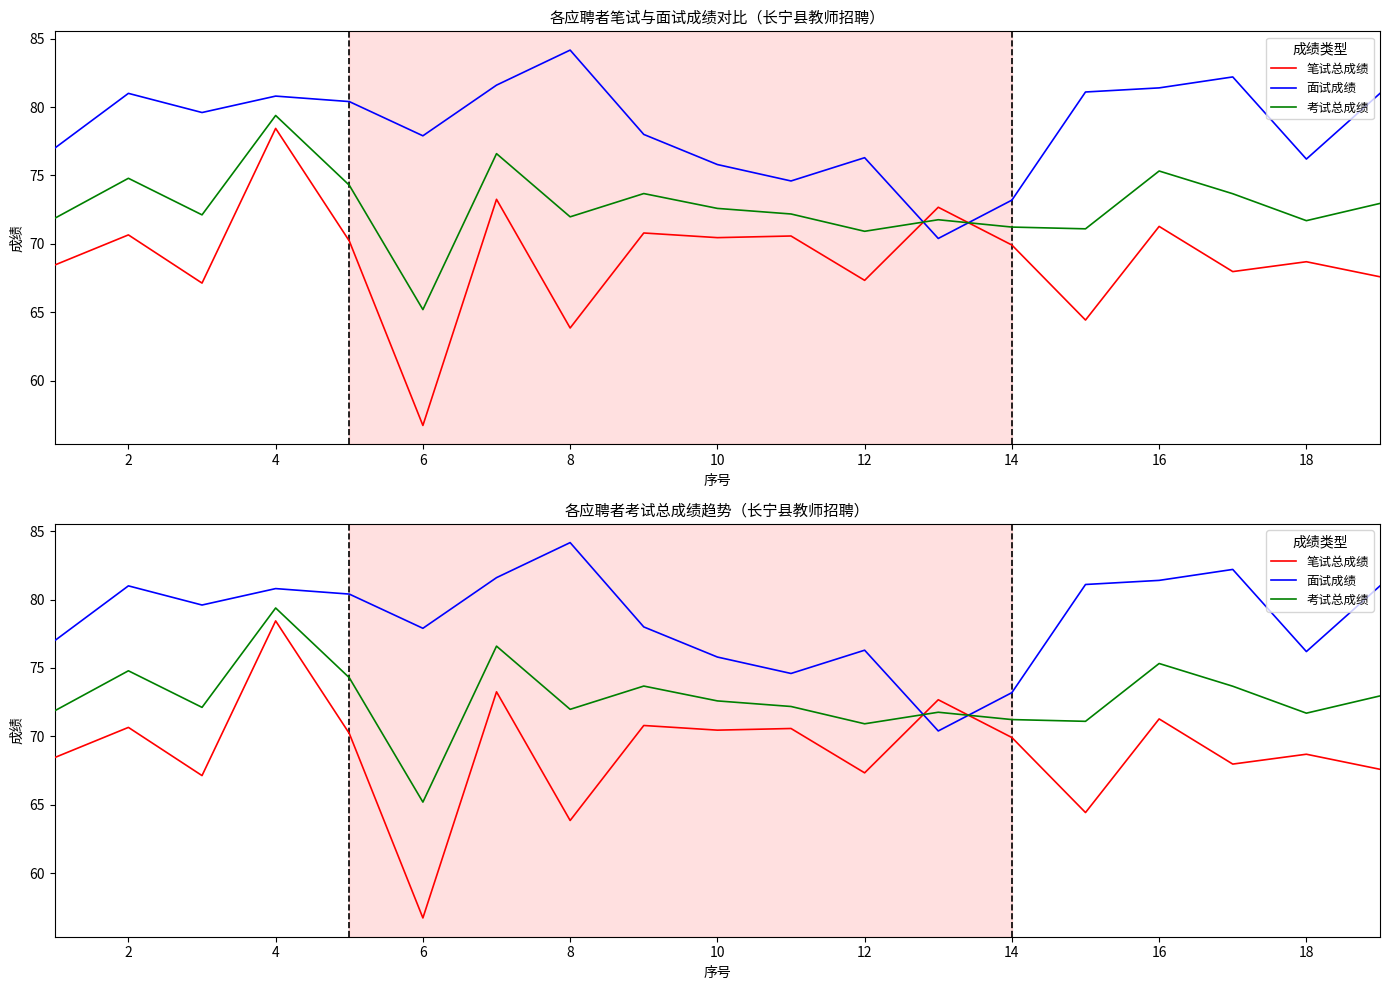

Is it true that 考试总成绩 equals 96.9 at 12?

False